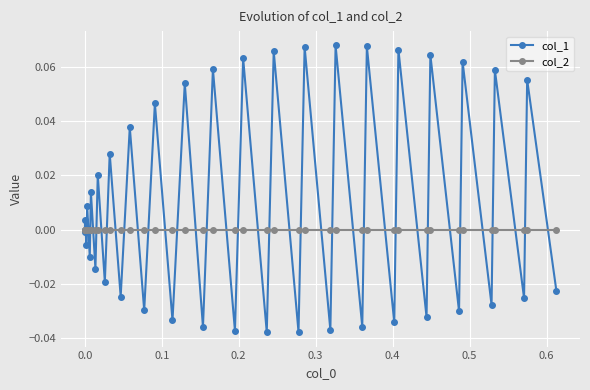

Rank the series by their average value, from highest to lowest.

col_1, col_2